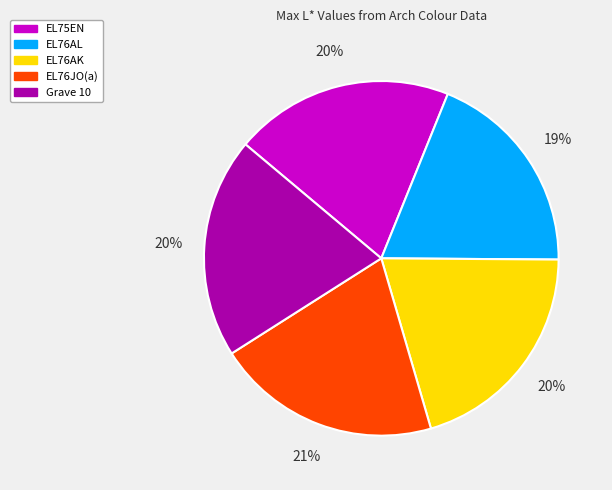

What percentage is the EL76JO(a) slice, to the nearest percent?

21%